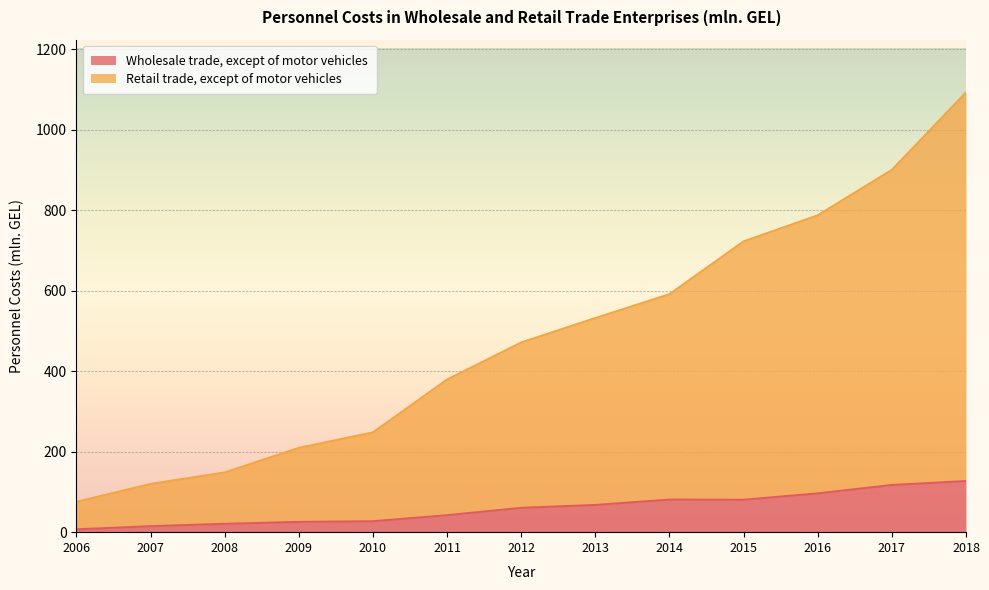

How many lines are shown in the chart?

2